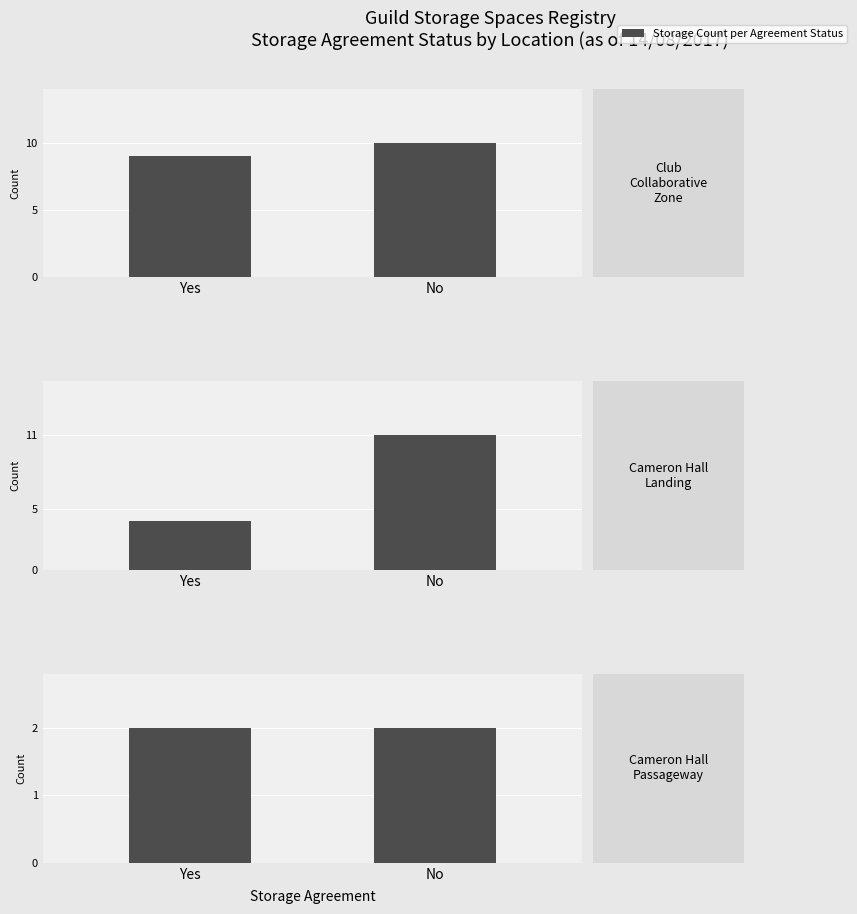

What is the difference between the Cameron Hall Landing values at Yes and No?

7